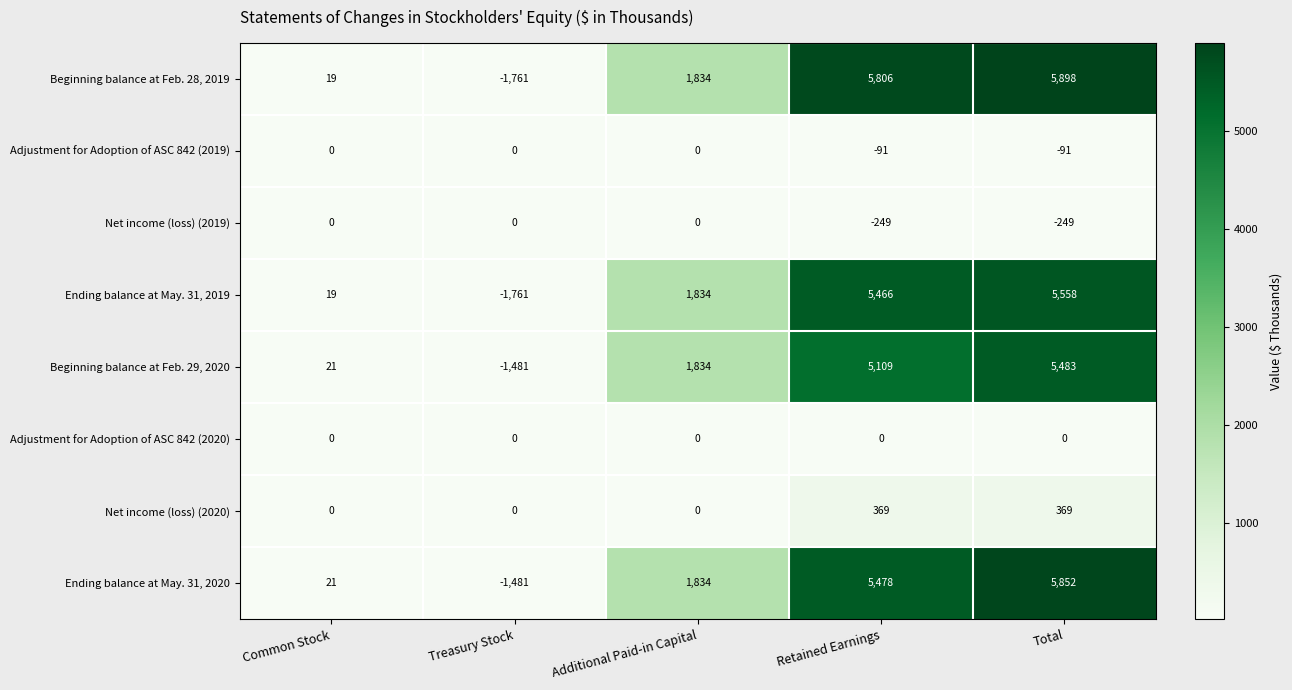

What is the smallest value displayed?

-1761